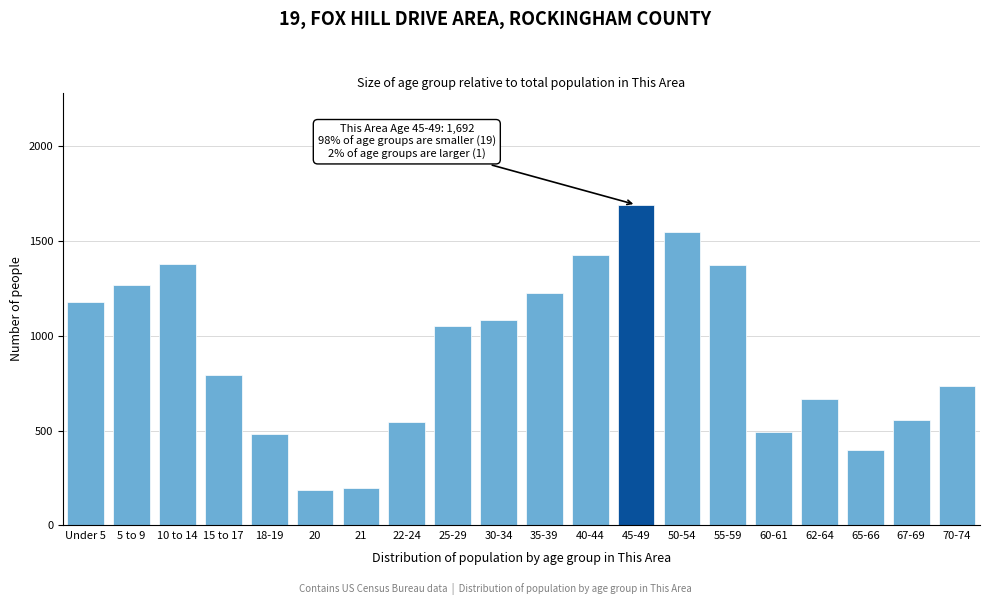

Is it true that the value at 65-66 is 399?

True